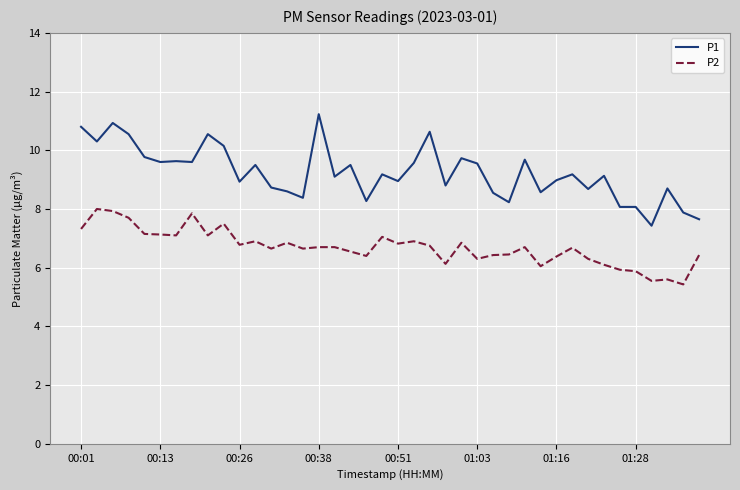

True or false: P2 and P1 intersect in this chart.

False